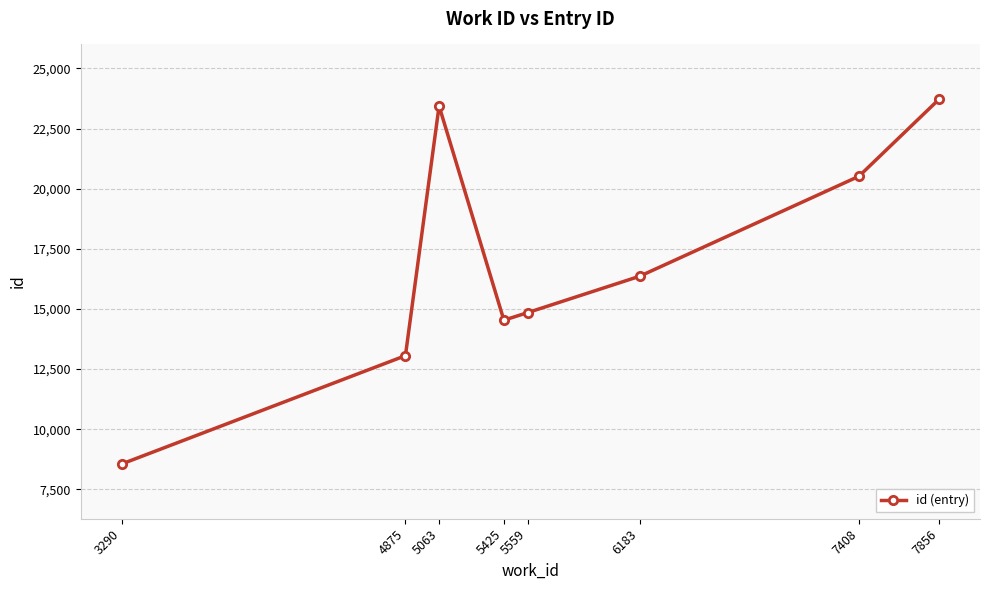

At which category does the data reach its first local valley?

5425